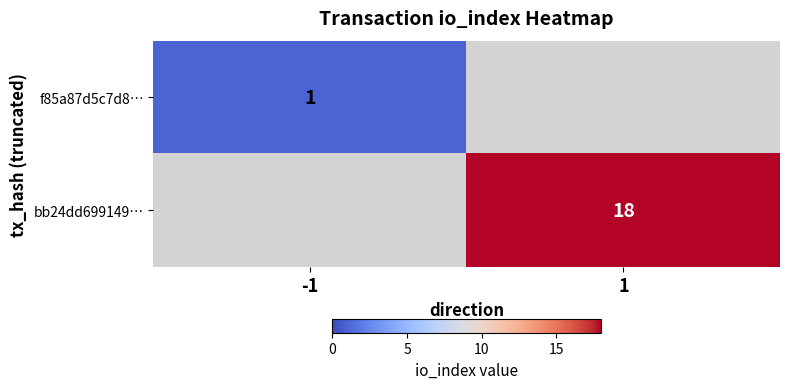

Is the value of f85a87d5c7d8… at -1 greater than the value of bb24dd699149… at 1?

No